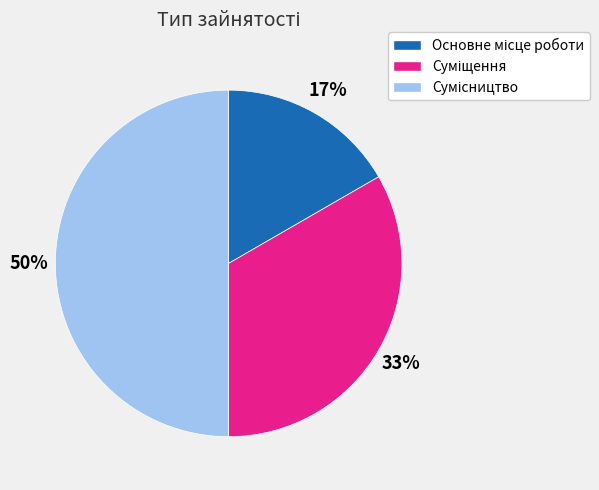

To the nearest percent, what is the average slice percentage?

33%